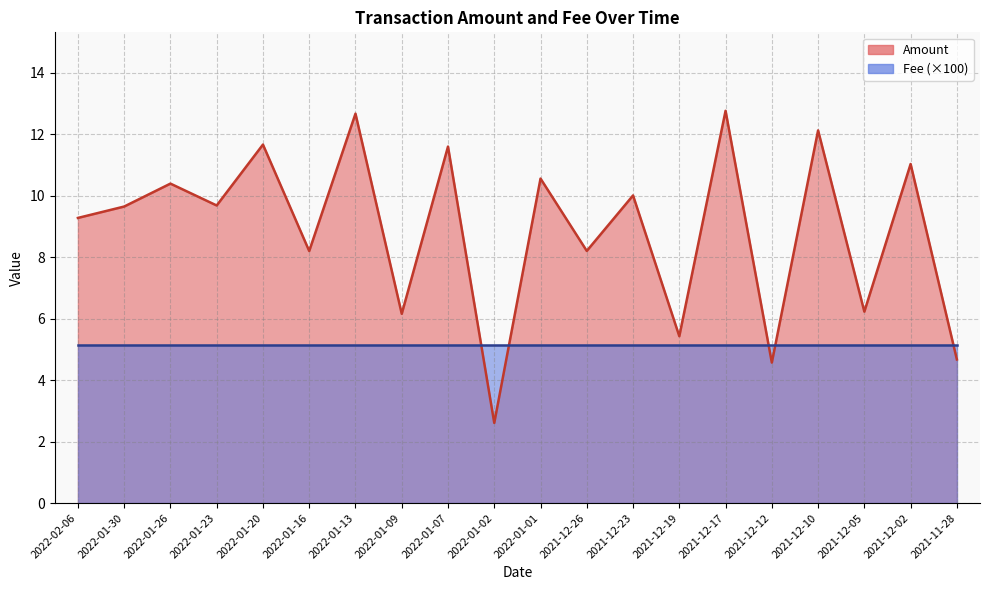

Which category has the lowest value across all series?

2022-01-02